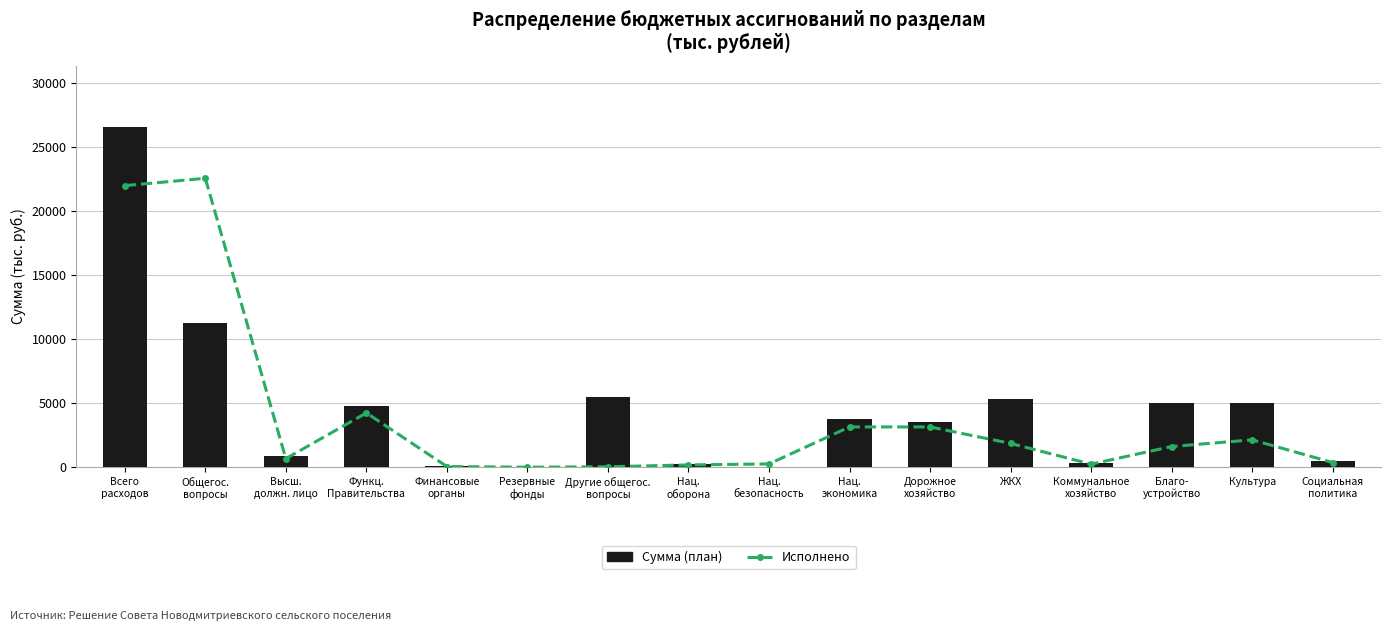

What is the difference between the highest and lowest values at Функц.
Правительства?

566.3